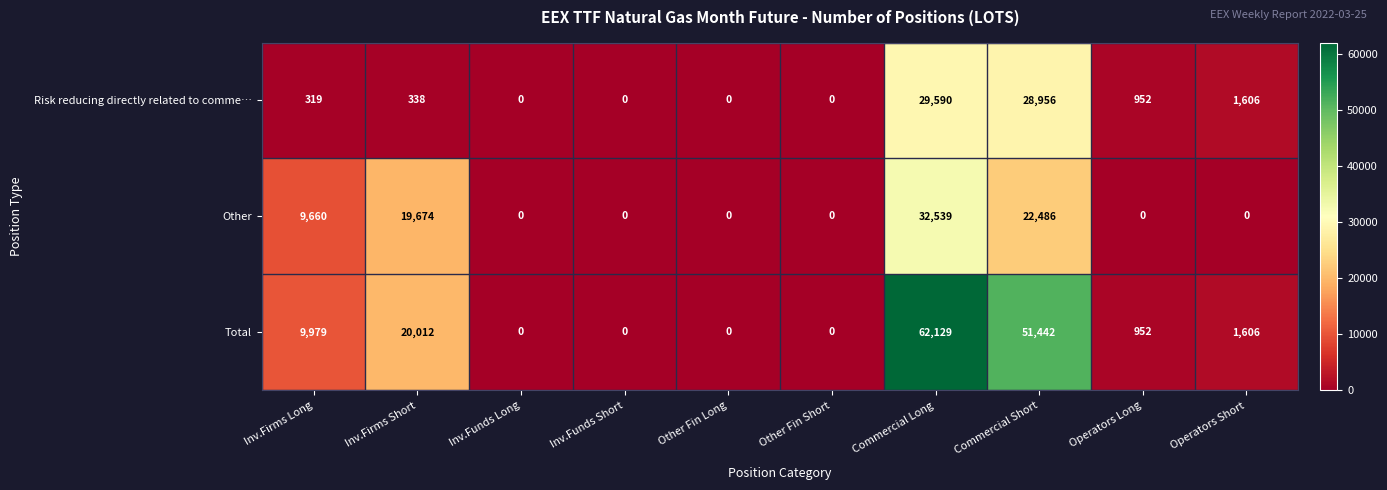

At which category is the sum across all series the highest?

Commercial Long